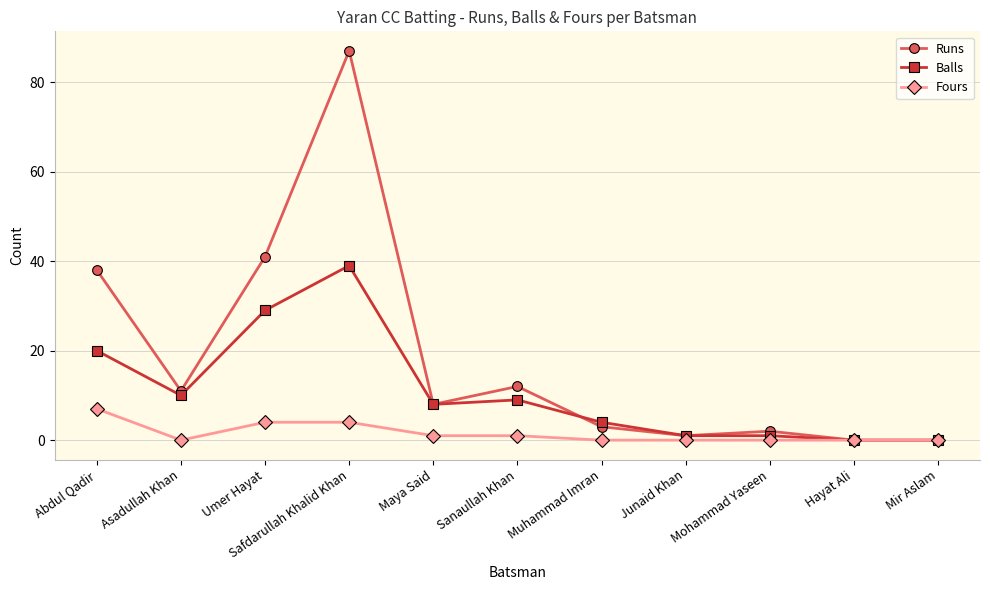

List the series in order of their overall mean, highest first.

Runs, Balls, Fours